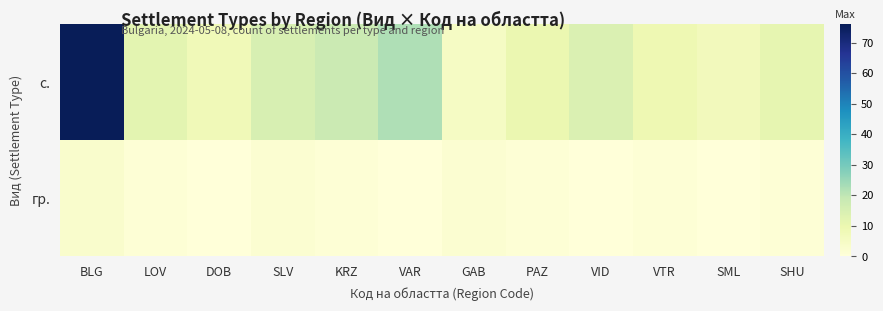

Which series changed the most between KRZ and SML?

с.